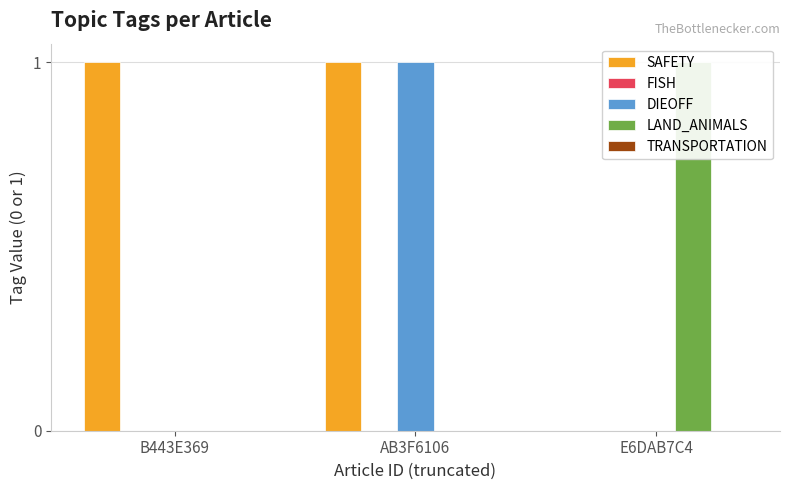

What are all the series names shown in the legend?

SAFETY, FISH, DIEOFF, LAND_ANIMALS, TRANSPORTATION